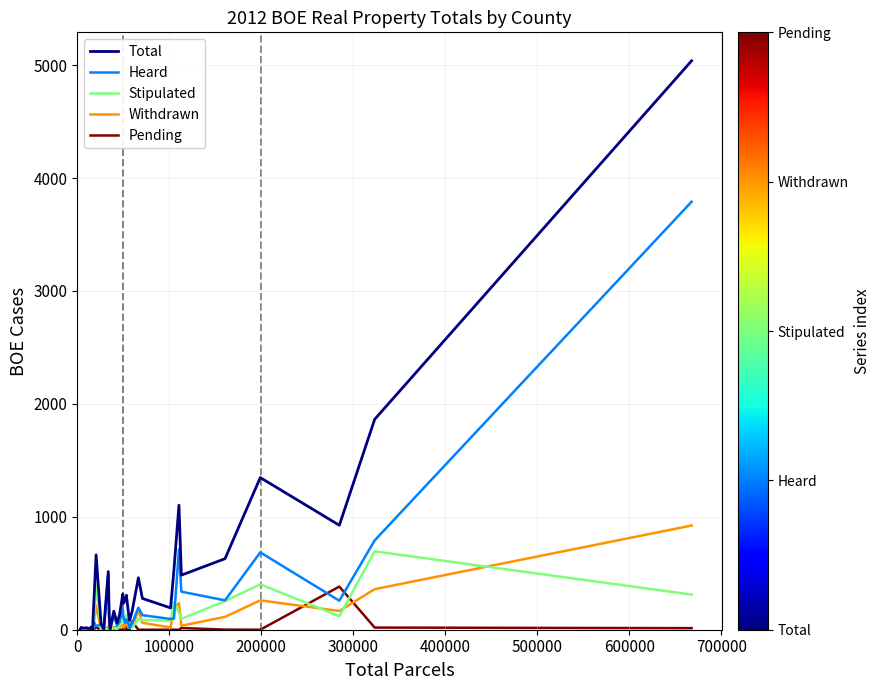

What is the maximum value for Stipulated?

694